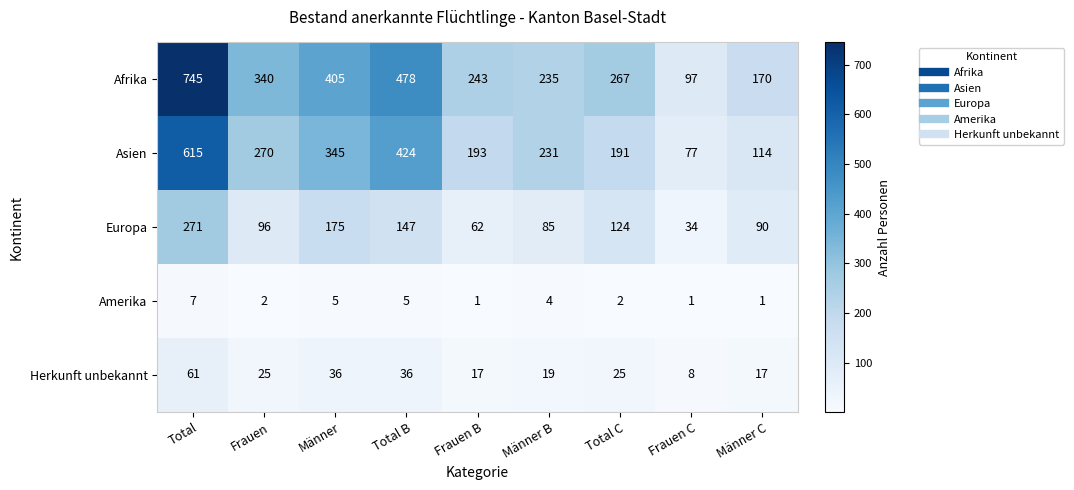

The Amerika series shows 0 at Männer C. True or false?

False